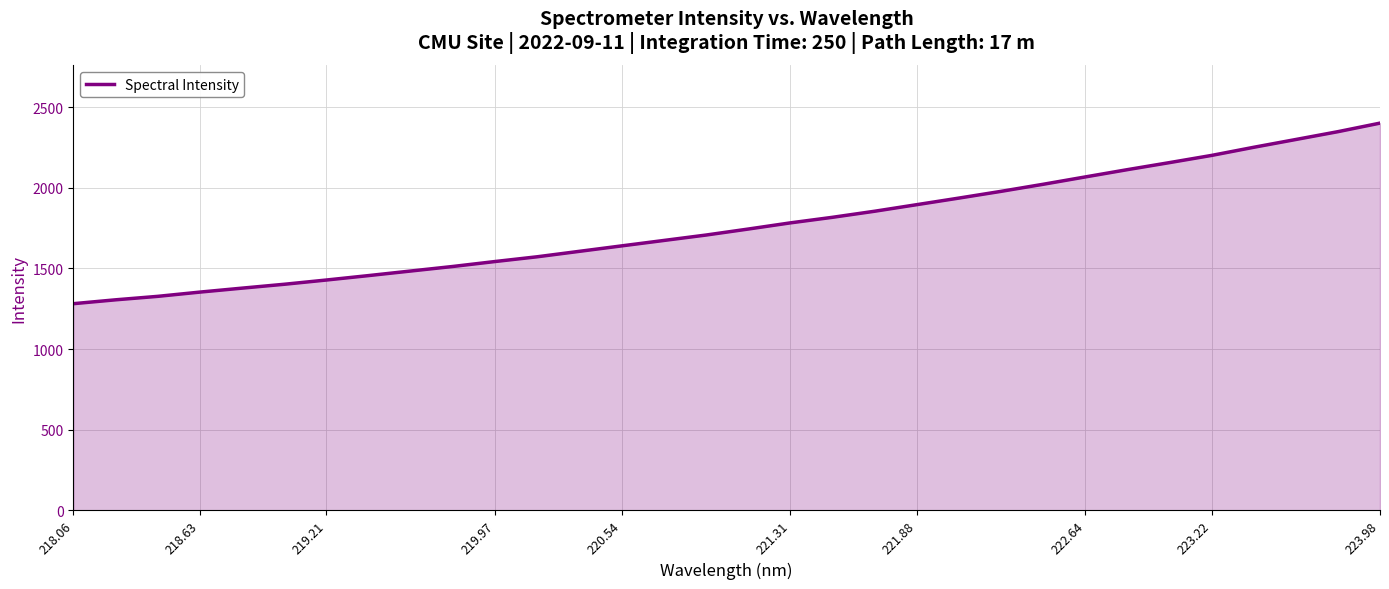

What is the difference between the maximum and minimum values?

1120.5